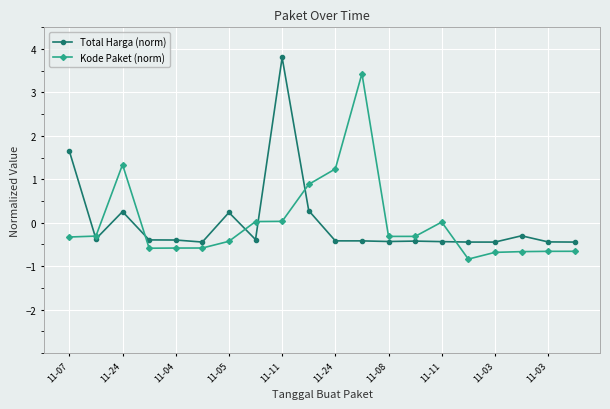

What is the difference between the second highest and second lowest values in the Kode Paket (norm) series?

2.0